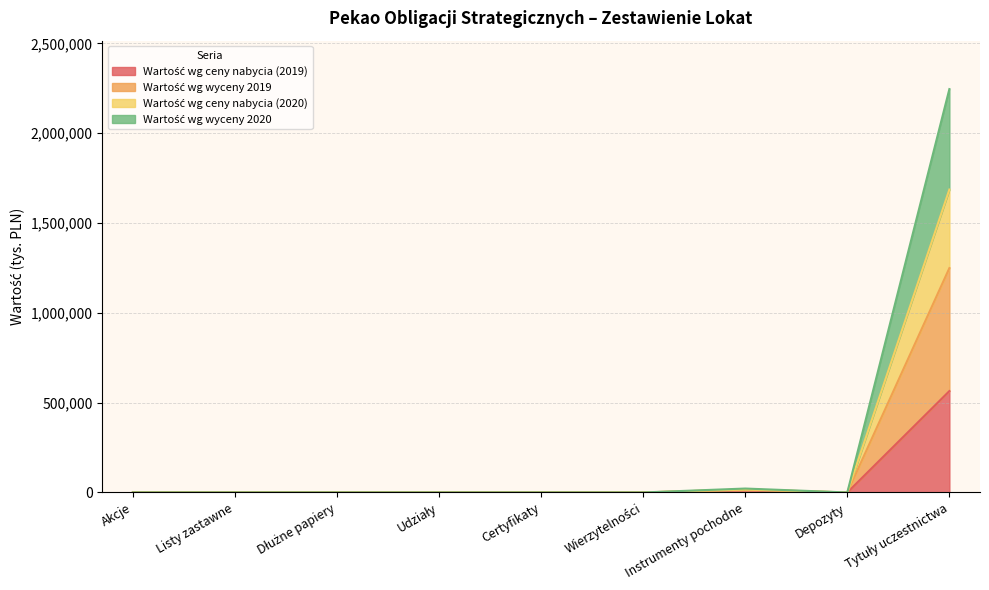

Does the chart have visible grid lines?

Yes